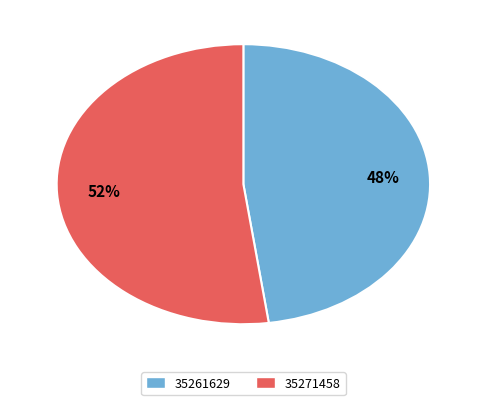

Is there a majority slice in this chart?

Yes